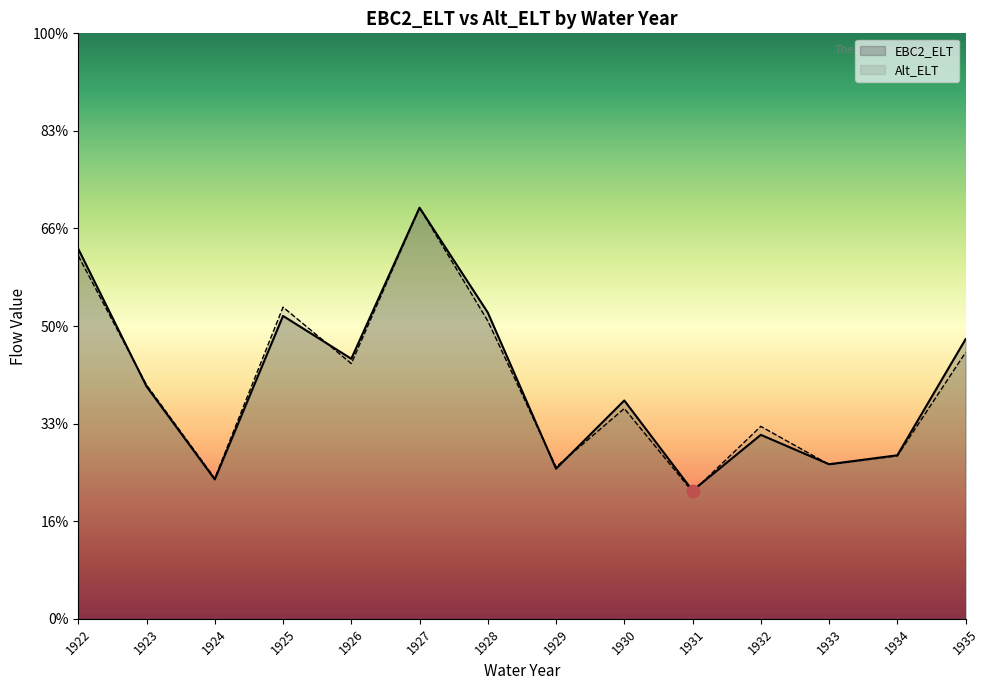

At how many categories does at least one series exceed 5495?

5